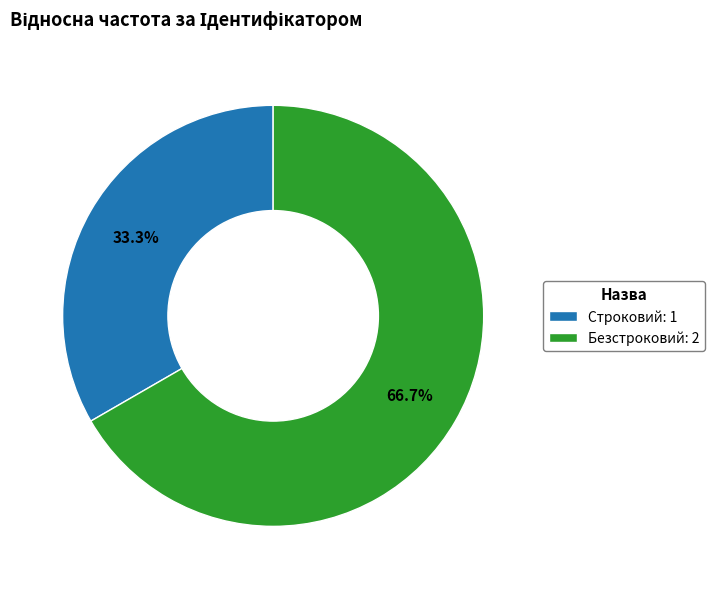

Do Строковий and Безстроковий together represent more than half of the pie?

Yes